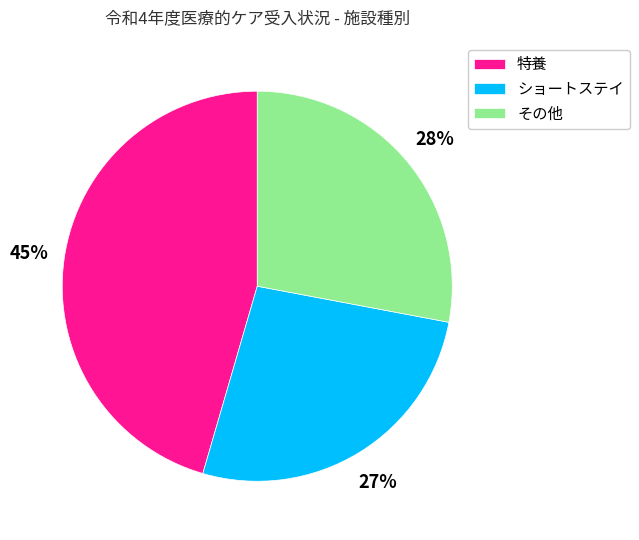

Between ショートステイ and その他, which is larger?

その他